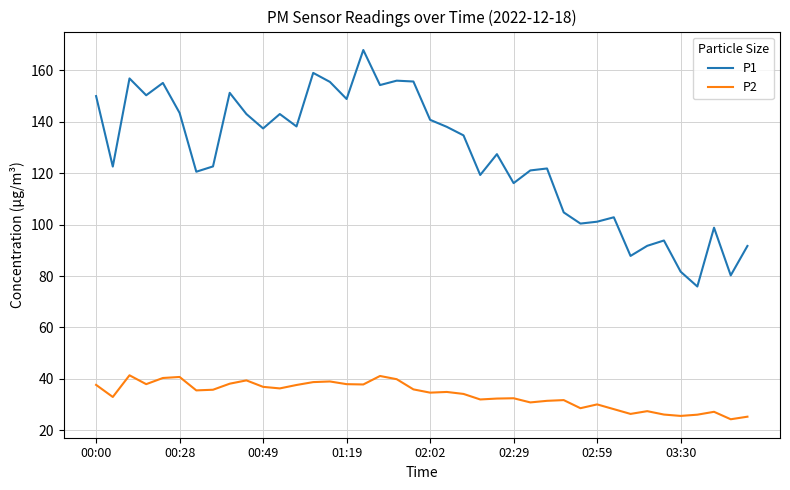

True or false: P2 and P1 cross at least once.

False